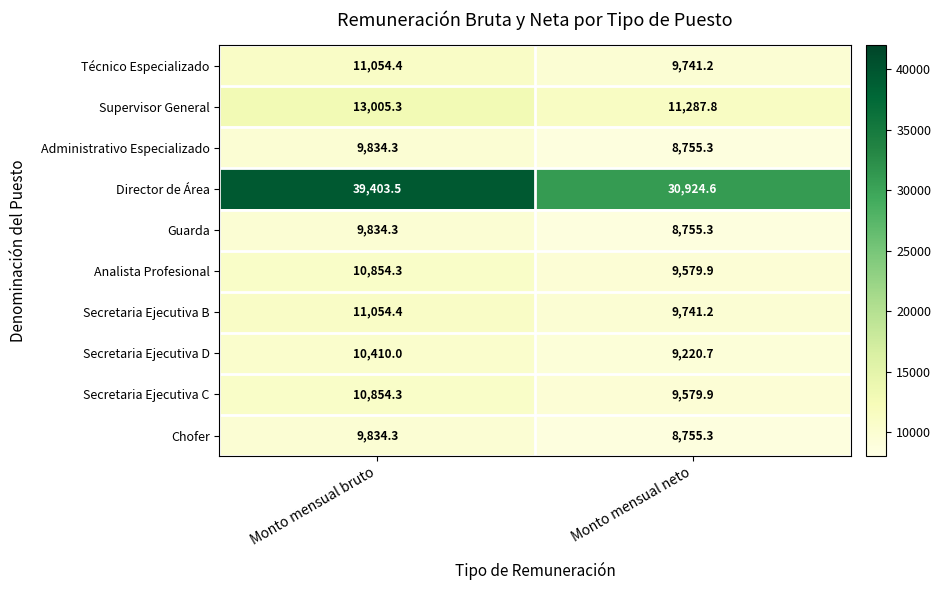

What is the average value of the Analista Profesional series?

10217.1